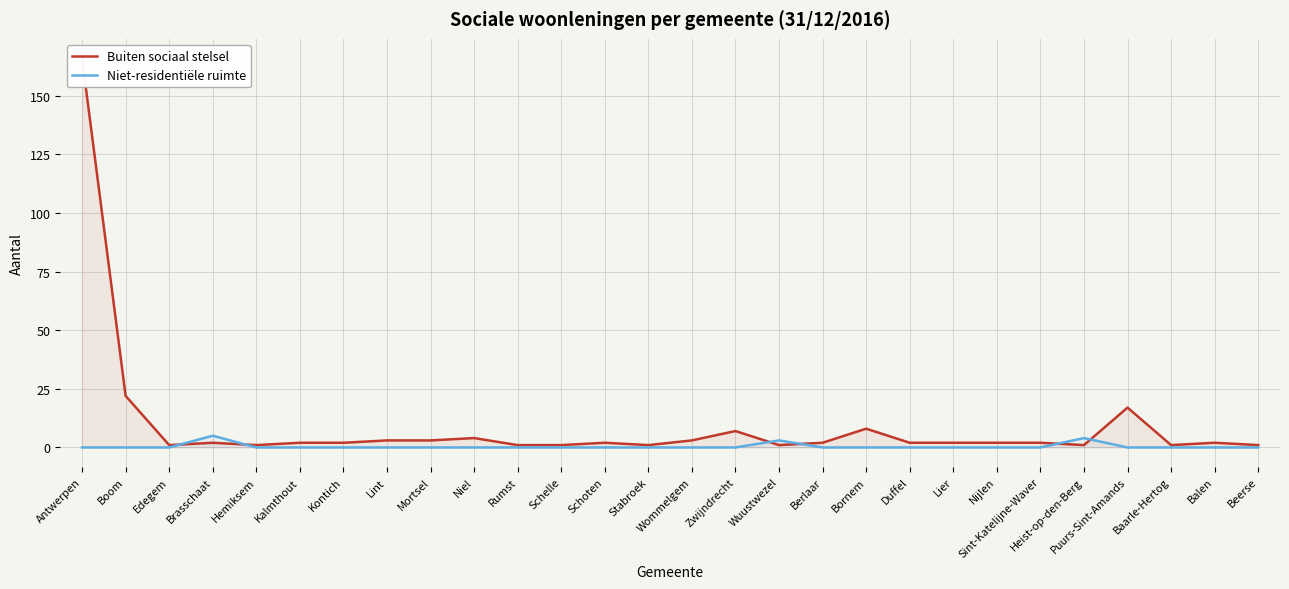

Does the chart display data point markers on the line(s)?

No